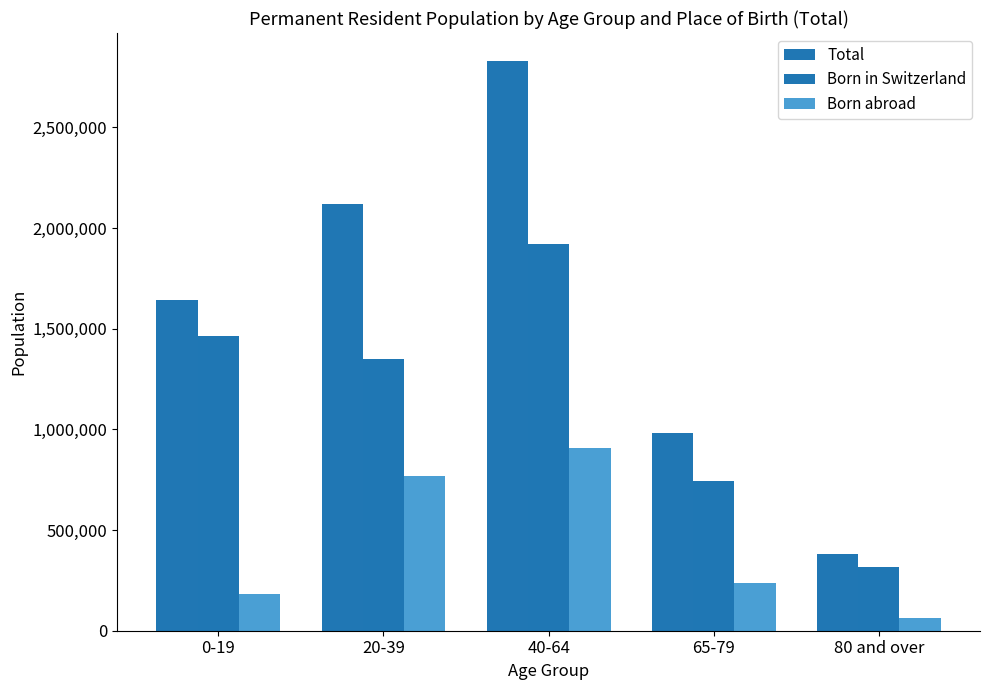

What is the difference between the maximum and second lowest values in the Total series?

1843987